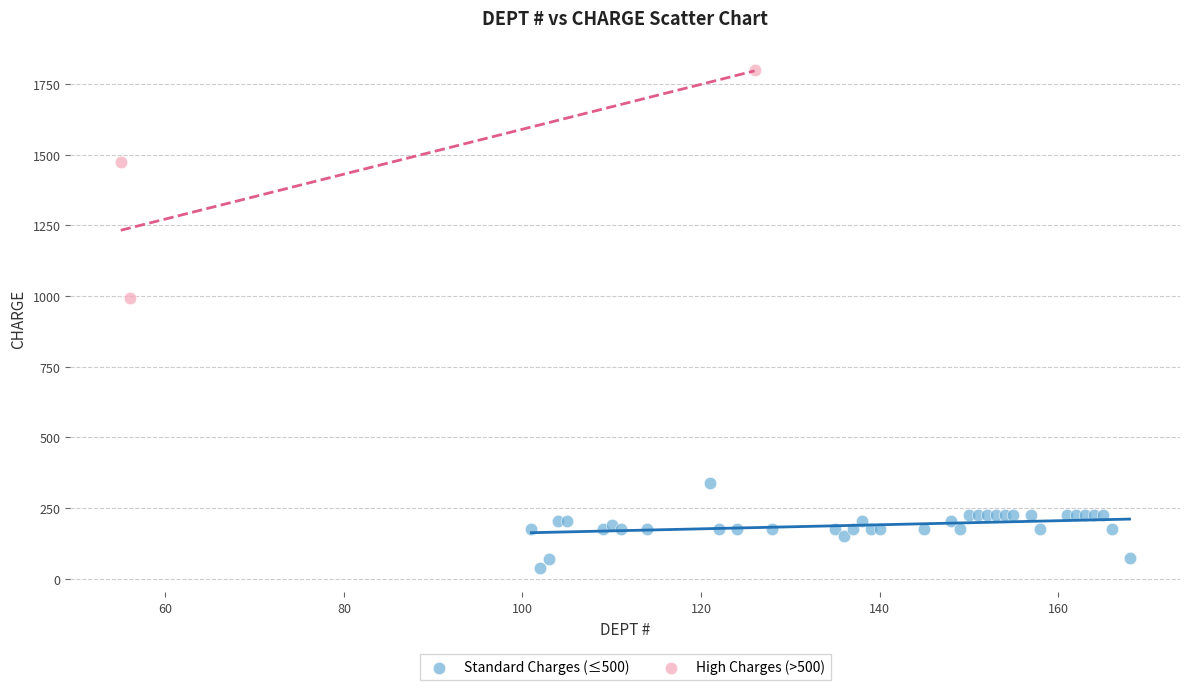

What are all the series names shown in the legend?

Standard Charges (≤500), High Charges (>500)